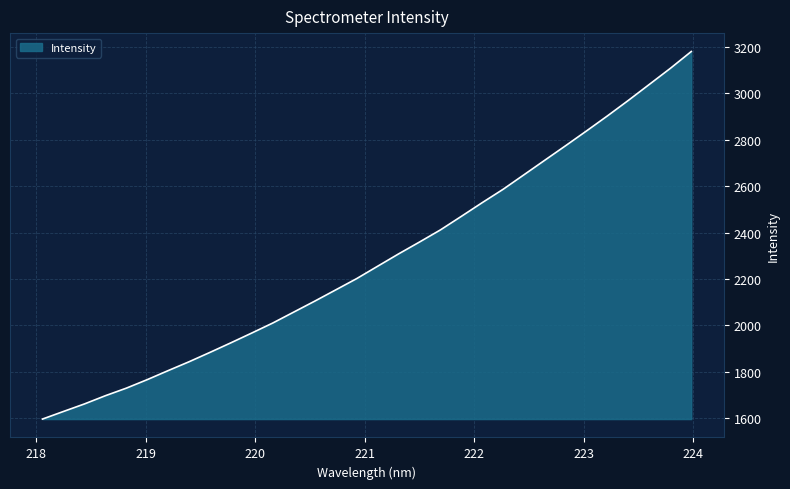

What is the minimum value shown in the chart?

1596.6